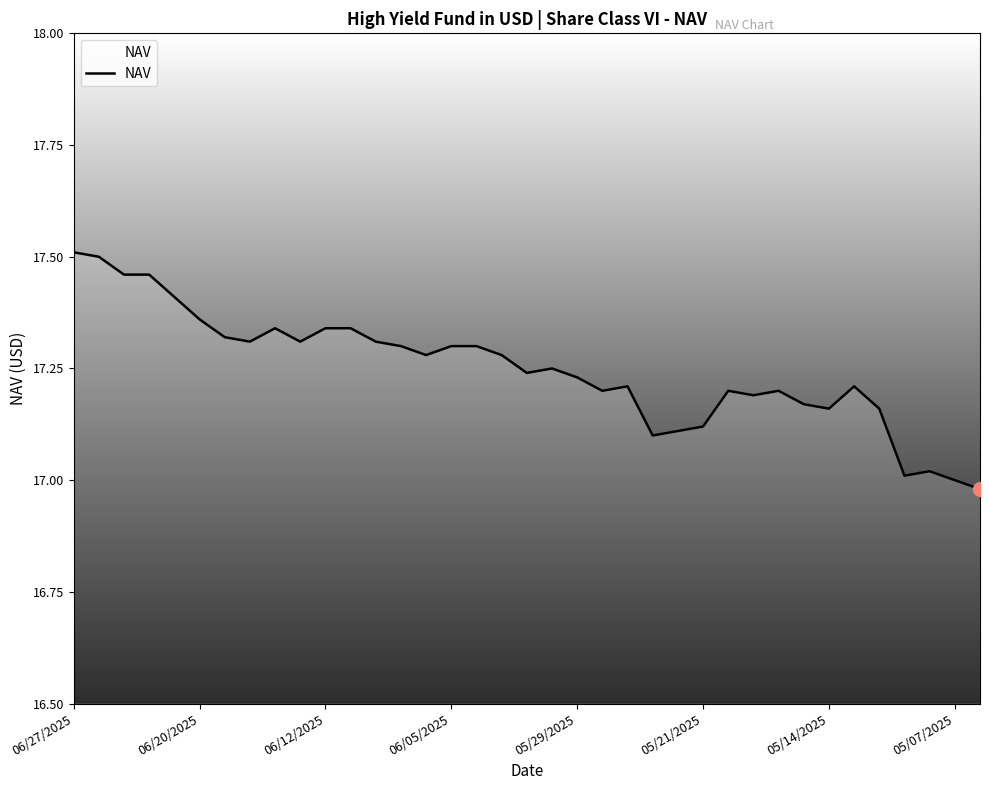

What is the difference between the maximum and minimum values?

0.5